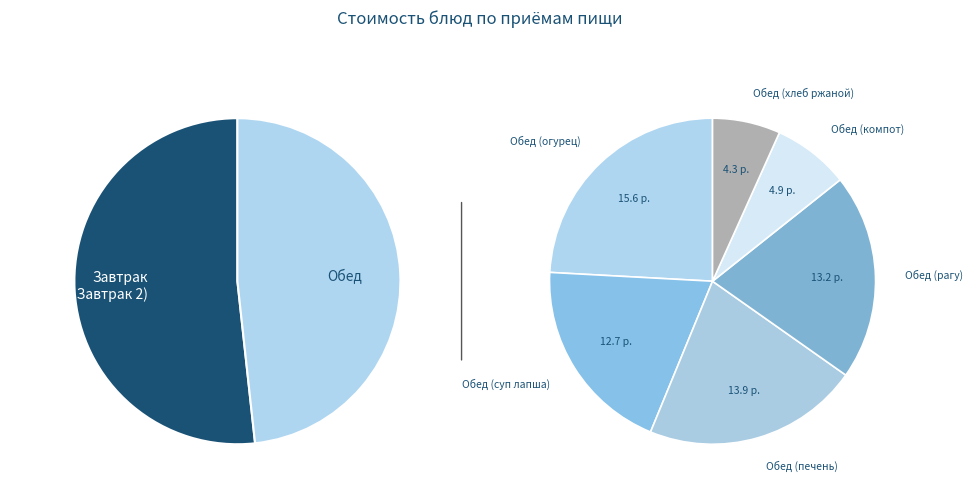

Does Завтрак 2 (апельсин) represent more than half of the total?

No